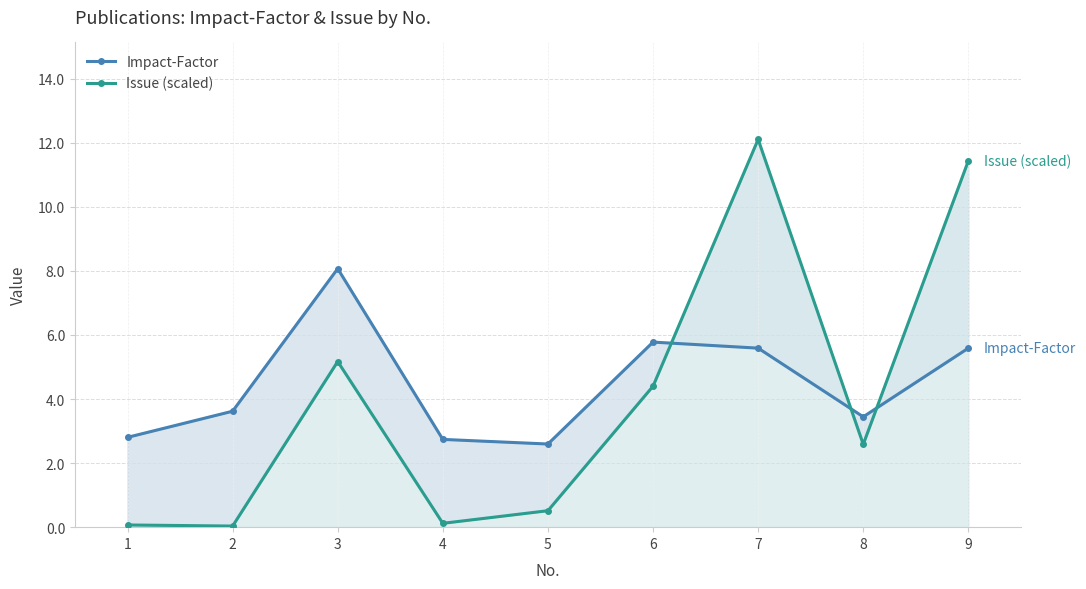

How many distinct data groups are displayed?

2